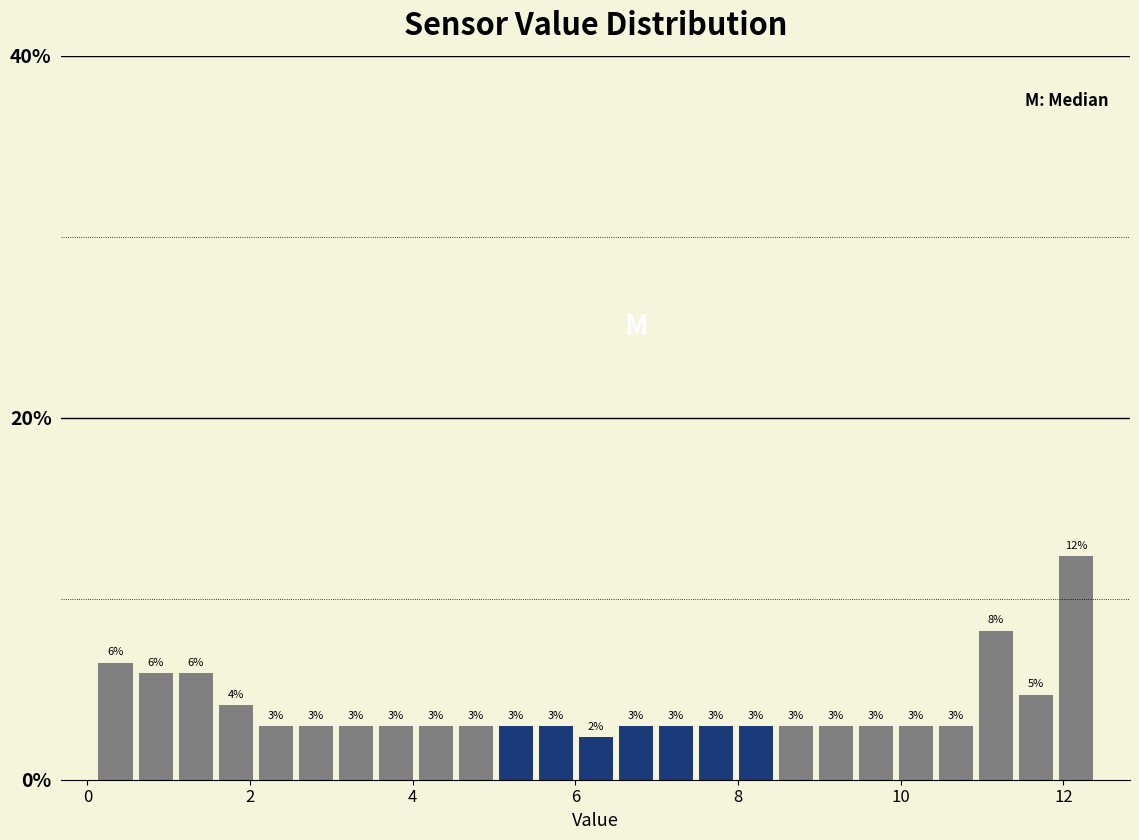

Read against the x-axis, roughly where is the centre of the tallest bar?

12.2